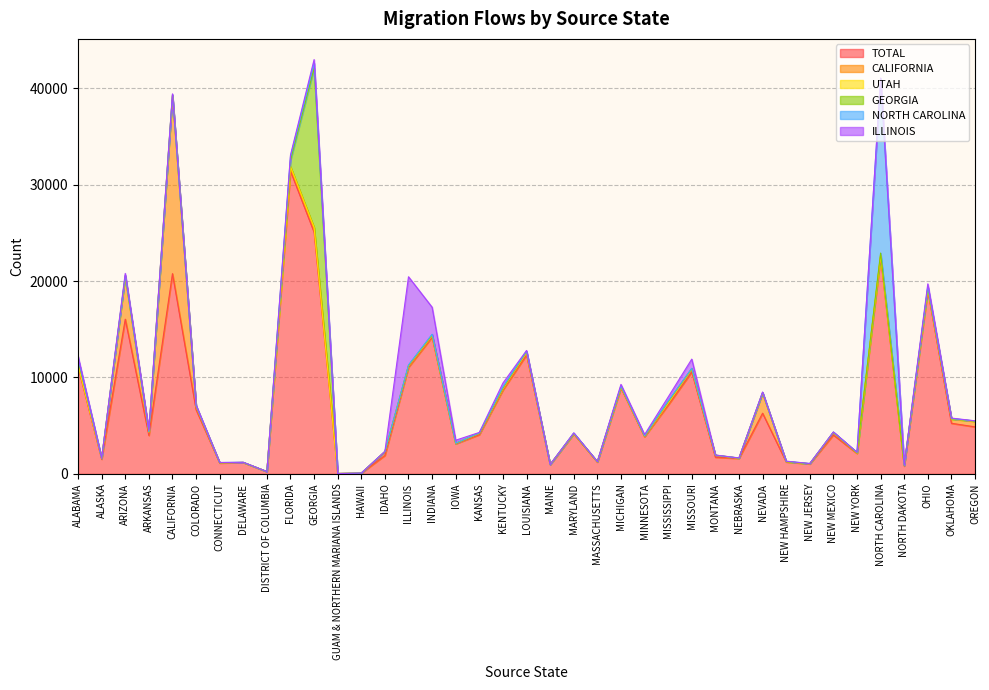

What is the label of the 32nd point from the left?

NEW JERSEY